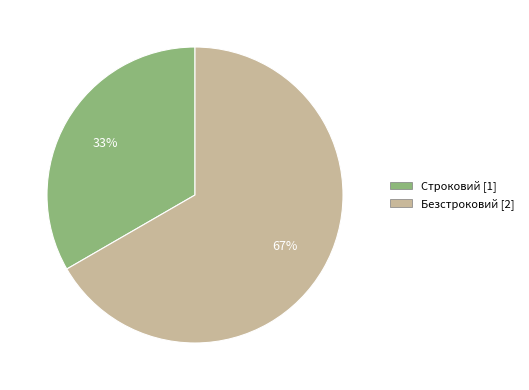

Does Безстроковий account for over 50% of the chart?

Yes